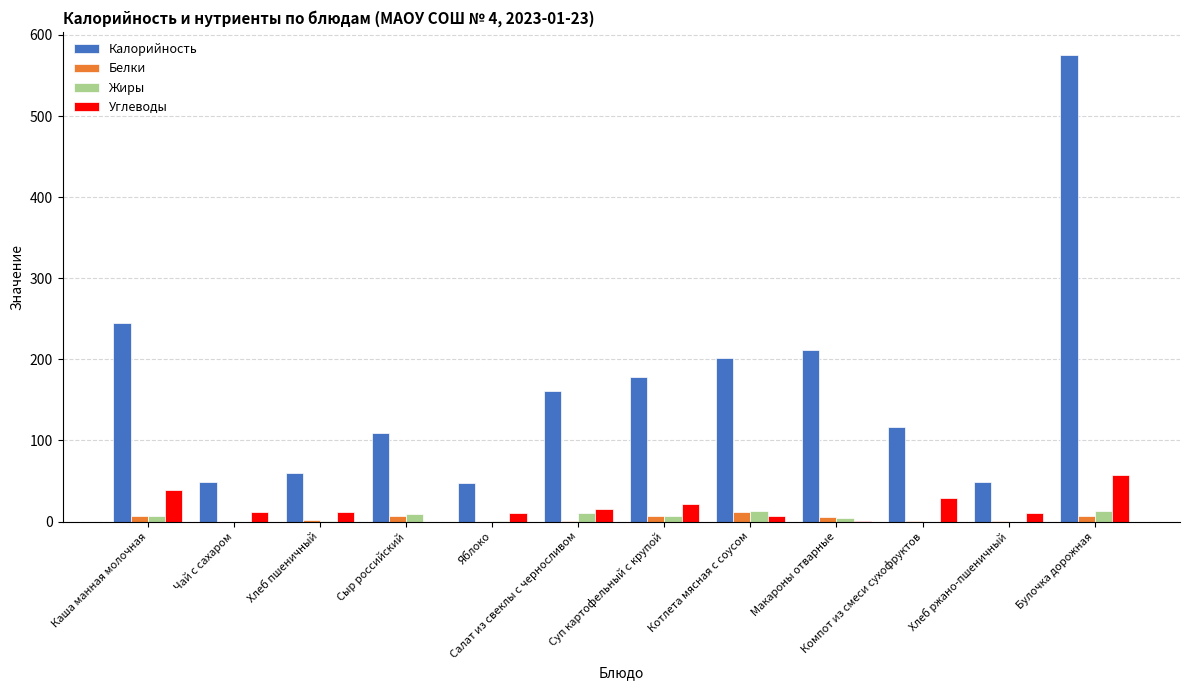

Is it true that Калорийность equals 47.0 at Яблоко?

True